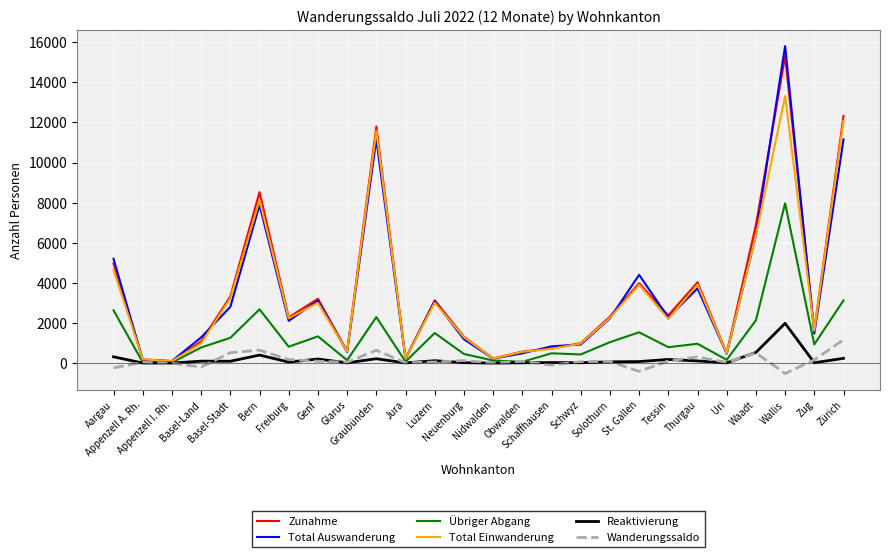

What is the difference between the Übriger Abgang values at Freiburg and St. Gallen?

720